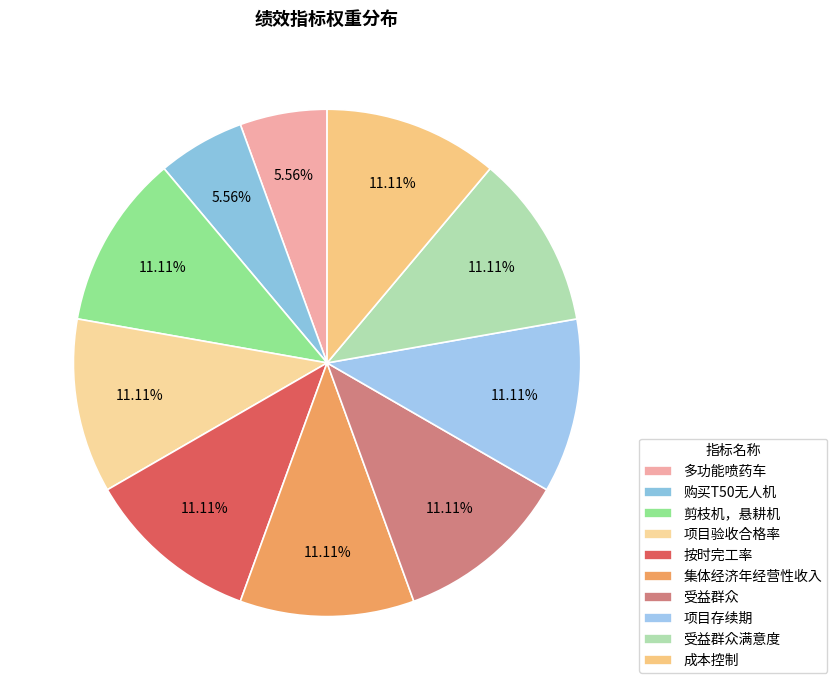

How many segments does this pie chart have?

10